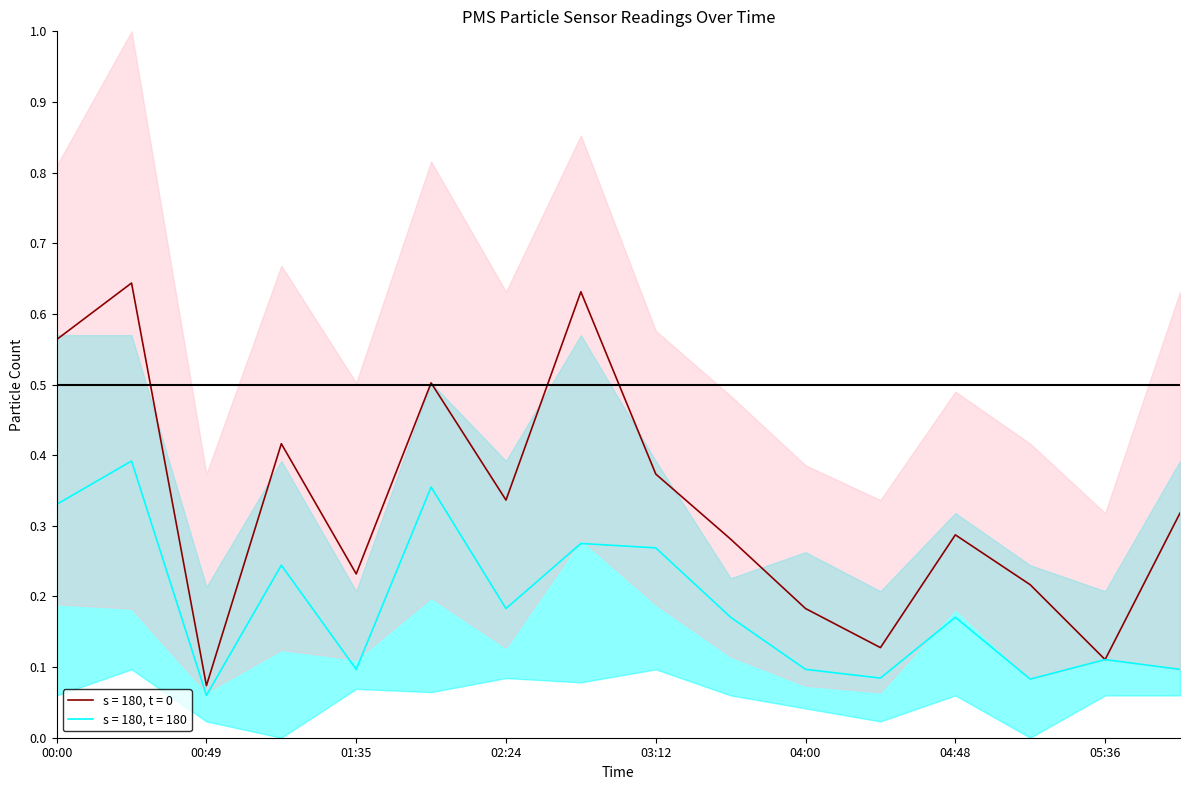

True or false: PMS_P1 and PMS_P2 cross at least once.

False